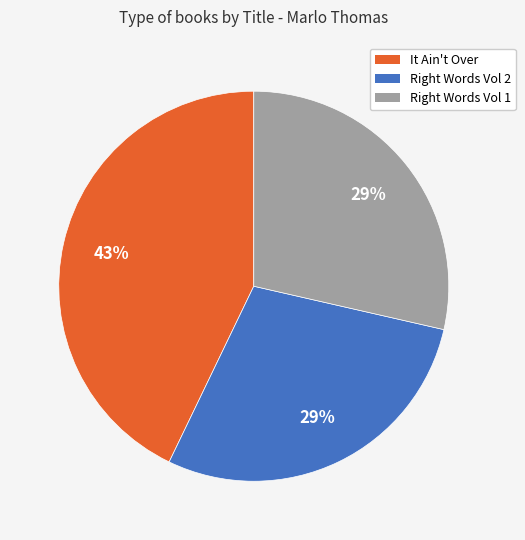

How many segments does this pie chart have?

3